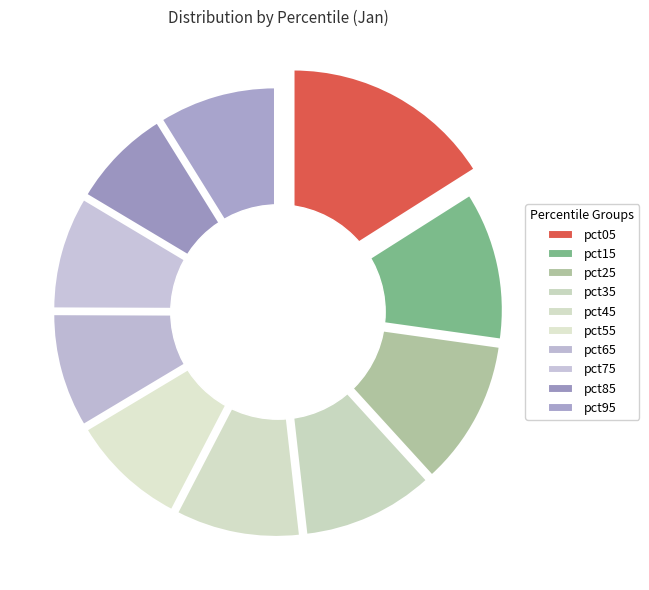

Which slice is the largest?

pct05